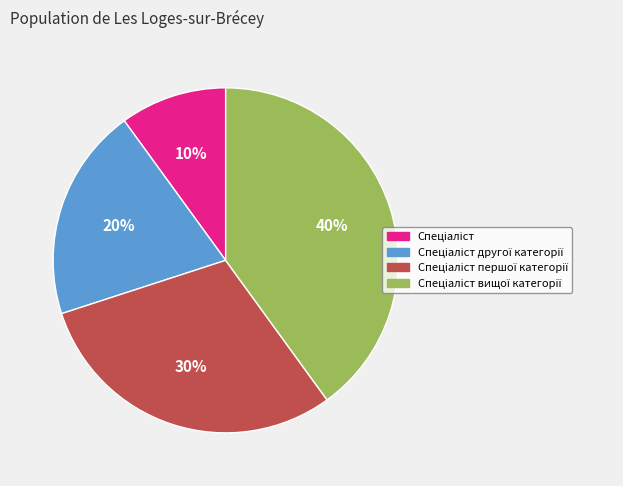

To the nearest percent, what is the average slice percentage?

25%